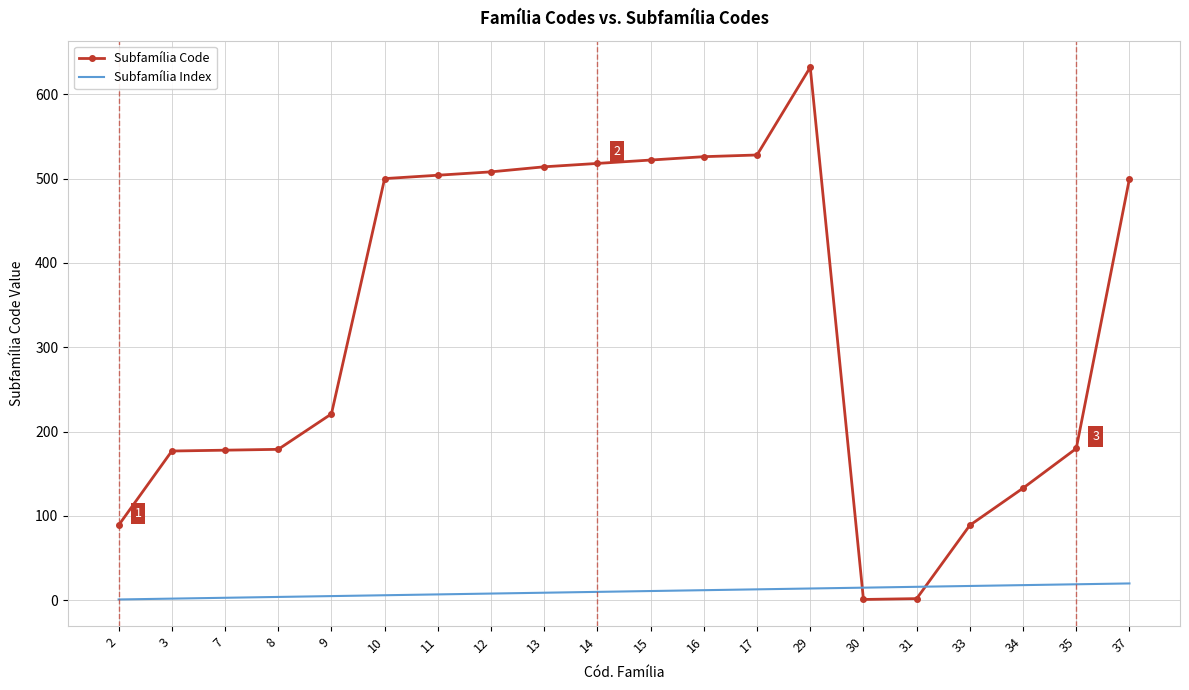

At which category is the sum across all series the highest?

29